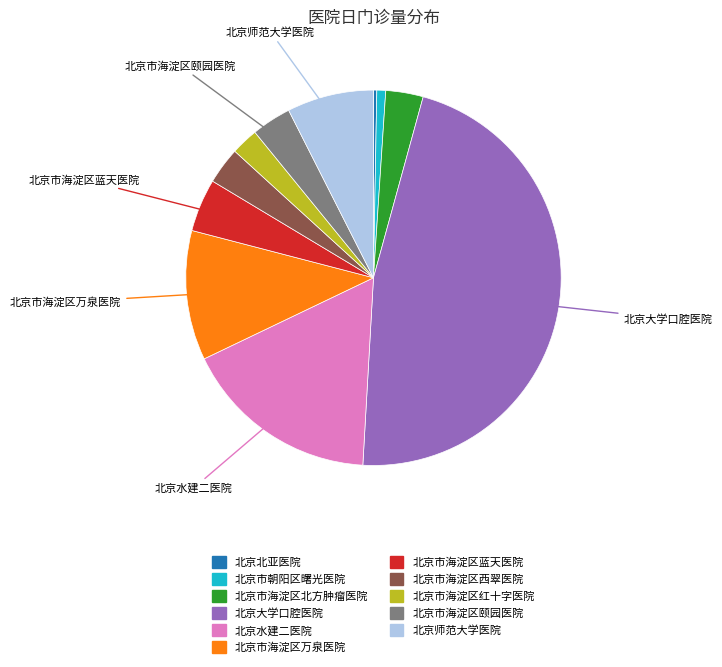

Which category has the biggest portion of the pie?

北京大学口腔医院